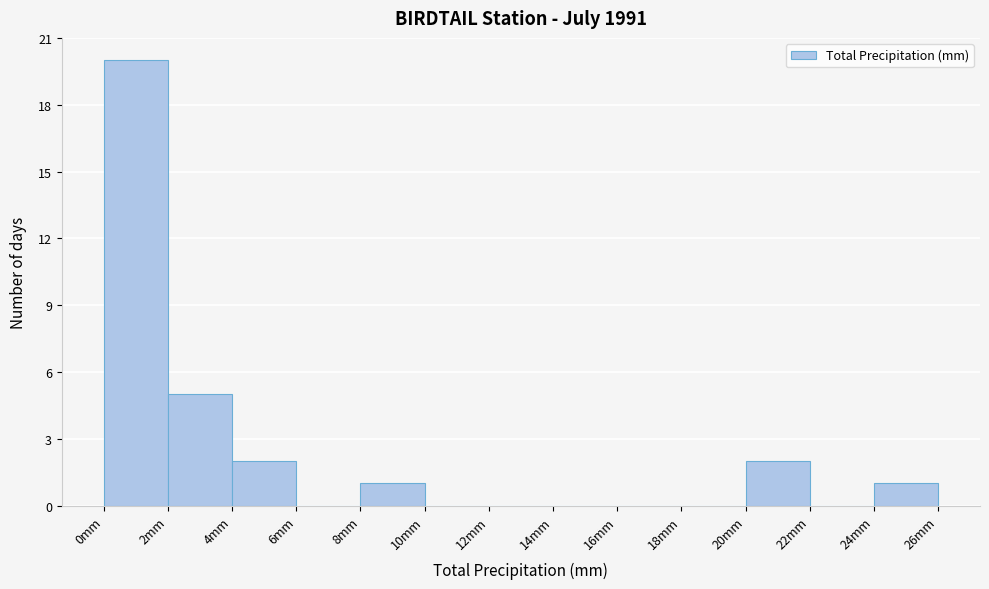

Reading left to right, list every bar in this chart as the range it spans on the x-axis followed by its height. The values are not printed on the chart, so give them approximately, as read against the axis.

0 to 2: 20
2 to 4: 5
4 to 6: 2
6 to 8: 0
8 to 10: 1
10 to 12: 0
12 to 14: 0
14 to 16: 0
16 to 18: 0
18 to 20: 0
20 to 22: 2
22 to 24: 0
24 to 26: 1